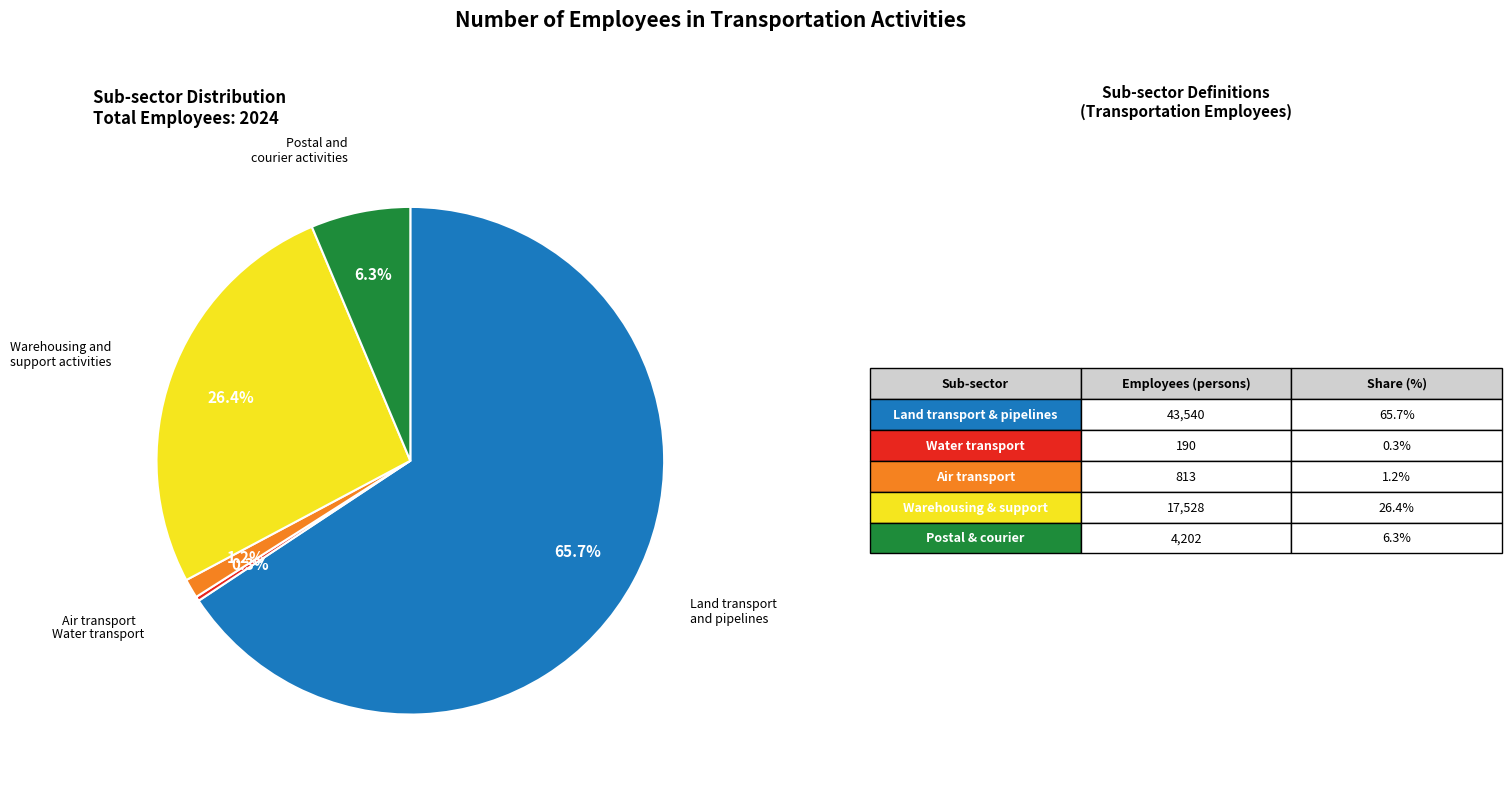

Is there a majority slice in this chart?

Yes